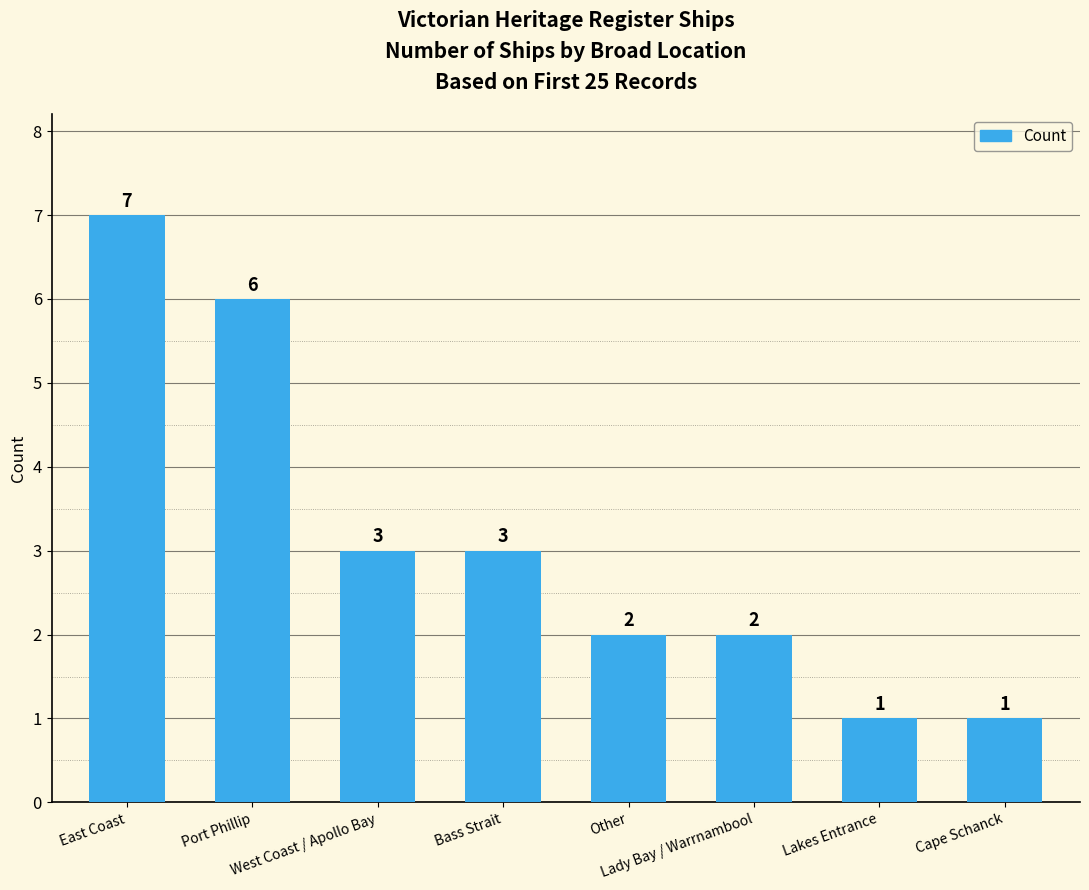

What position from the right is Lady Bay / Warrnambool?

3